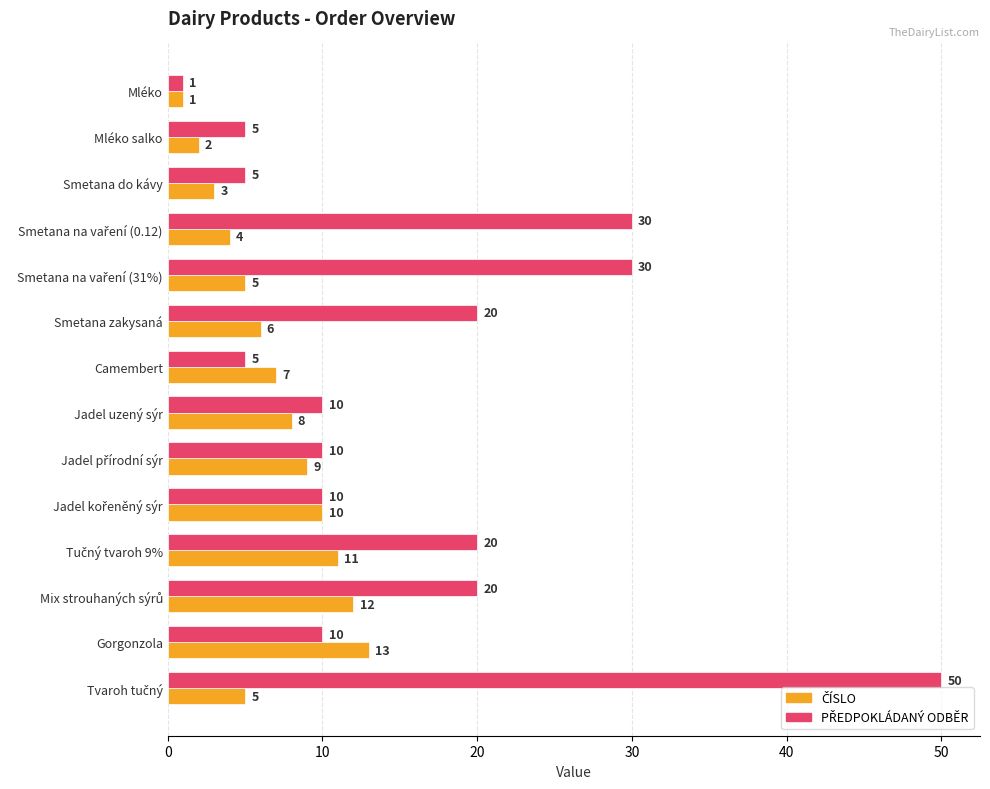

What is the spread (max minus min) of values at Mléko salko?

3